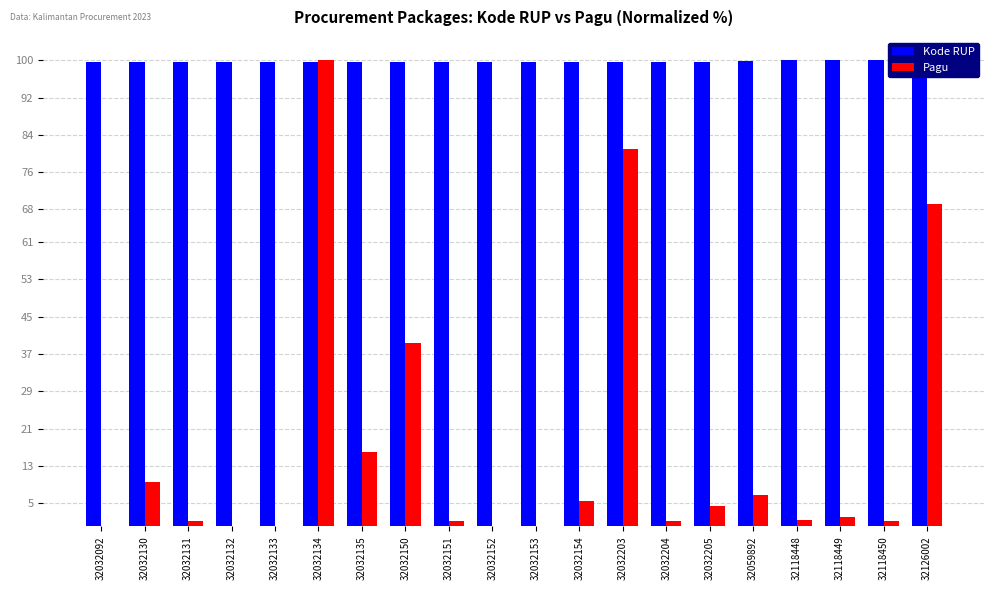

How many values in the Pagu series exceed 1?

15